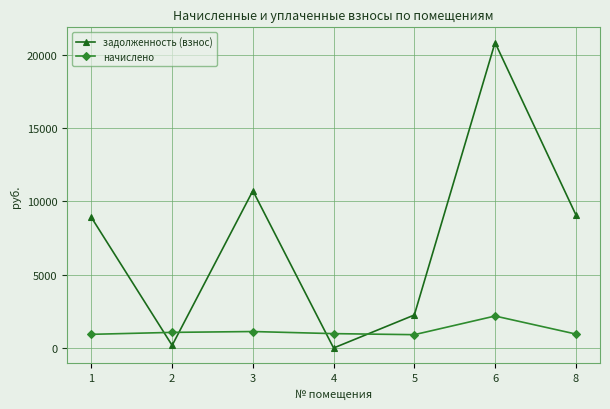

What are all the series names shown in the legend?

задолженность (взнос), начислено